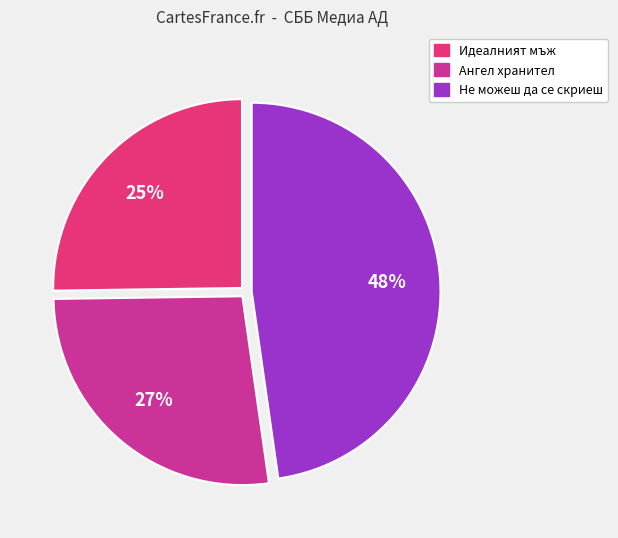

What is the largest slice in the pie chart?

Не можеш да се скриеш